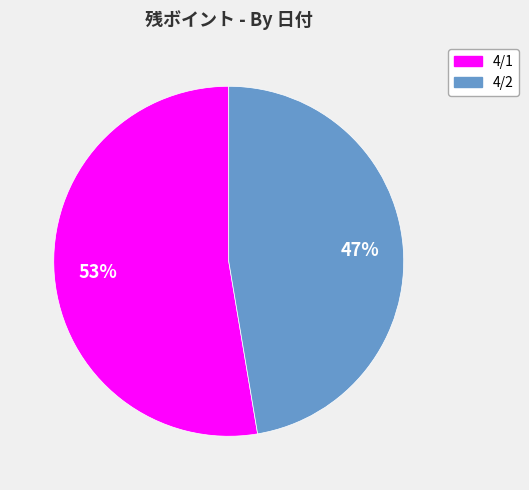

Between 4/2 and 4/1, which is larger?

4/1